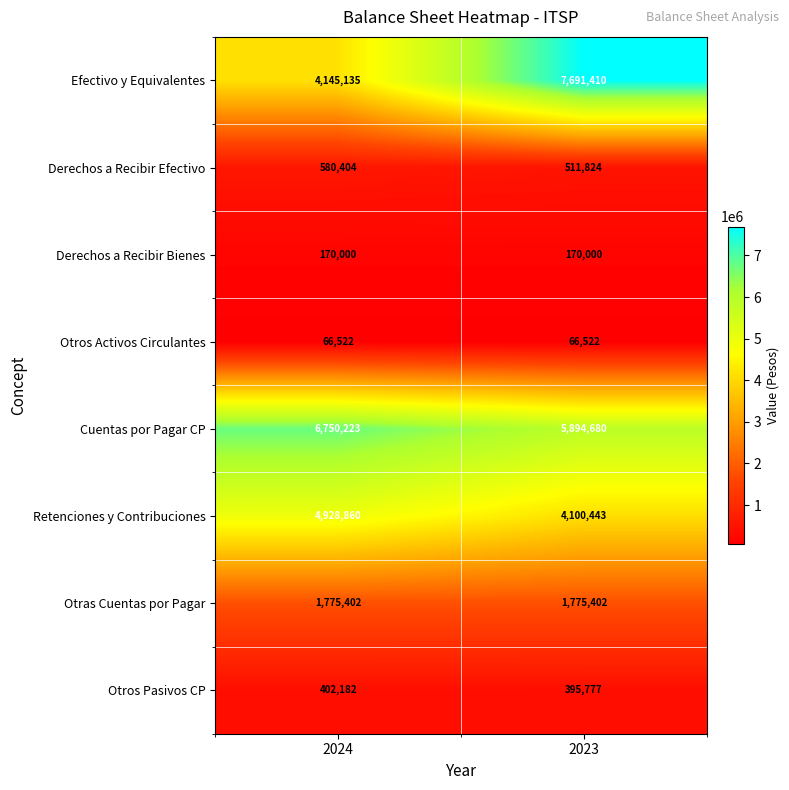

Reading right to left, extract all data points from this chart.

Efectivo y Equivalentes: 7691410	4145135
Derechos a Recibir Efectivo: 511824	580404
Derechos a Recibir Bienes: 170000	170000
Otros Activos Circulantes: 66522	66522
Cuentas por Pagar CP: 5894680	6750223
Retenciones y Contribuciones: 4100443	4928860
Otras Cuentas por Pagar: 1775402	1775402
Otros Pasivos CP: 395777	402182